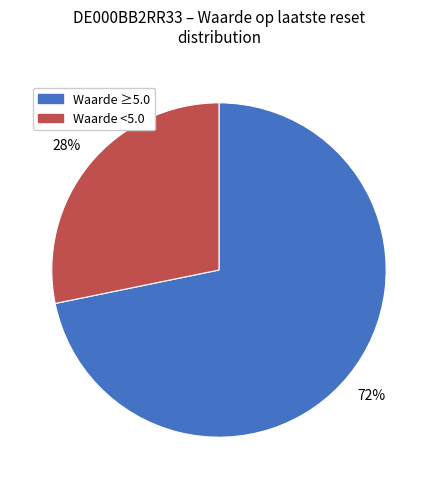

To the nearest percent, what is the average slice percentage?

50%